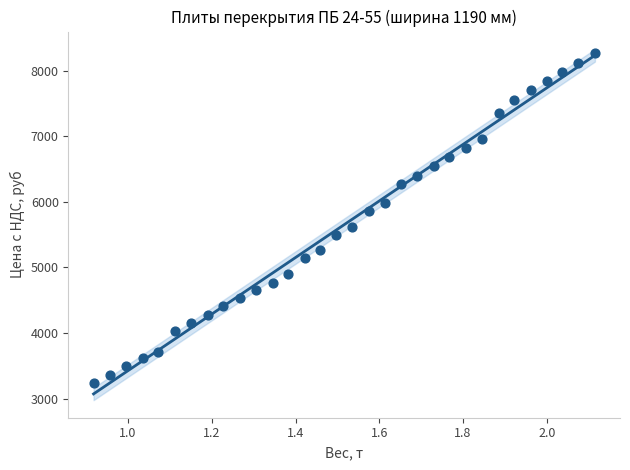

What is the range of Y values (max minus min)?

5026.4